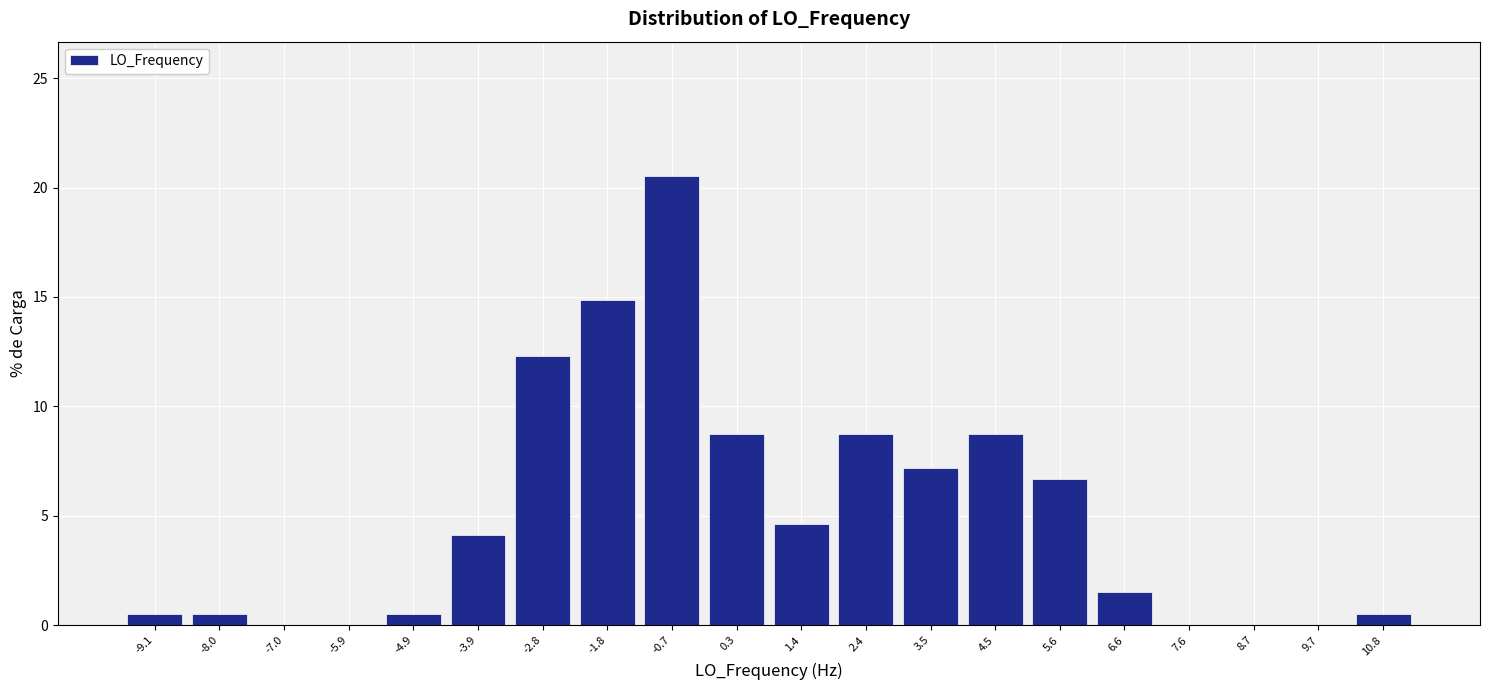

Reading left to right, list every bar in this chart as the range it spans on the x-axis followed by its height. Neither the bar edges nor the heights are printed on the chart, so give them approximately, as read against the axes.

-9.6 to -8.6: 0.5
-8.6 to -7.6: 0.5
-7.6 to -6.4: 0
-6.4 to -5.4: 0
-5.4 to -4.4: 0.5
-4.4 to -3.4: 4.0
-3.4 to -2.2: 12.5
-2.2 to -1.2: 15.0
-1.2 to -0.2: 20.5
-0.2 to 0.8: 8.5
0.8 to 1.8: 4.5
1.8 to 3.0: 8.5
3.0 to 4.0: 7.0
4.0 to 5.0: 8.5
5.0 to 6.0: 6.5
6.0 to 7.2: 1.5
7.2 to 8.2: 0
8.2 to 9.2: 0
9.2 to 10.2: 0
10.2 to 11.4: 0.5